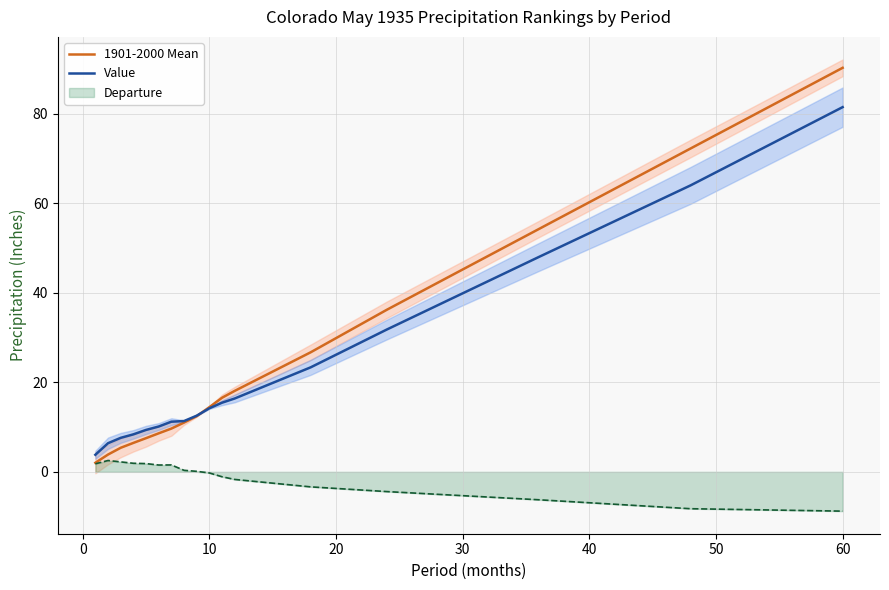

What value does the Value series have at 60?

81.5